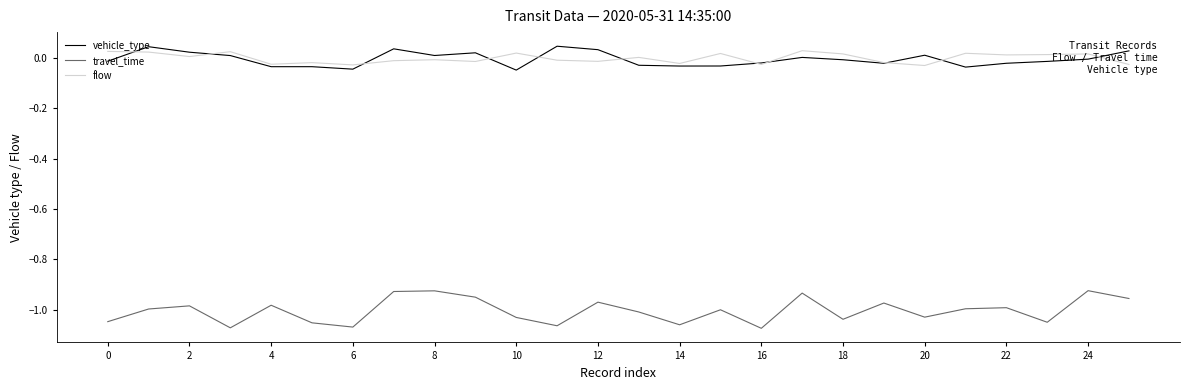

In travel_time, how many points are lower than both neighbors (excluding endpoints)?

8